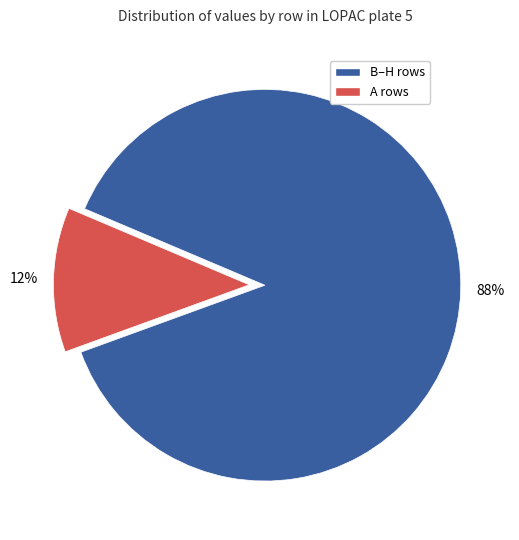

Is there any slice that represents more than half of the pie?

Yes